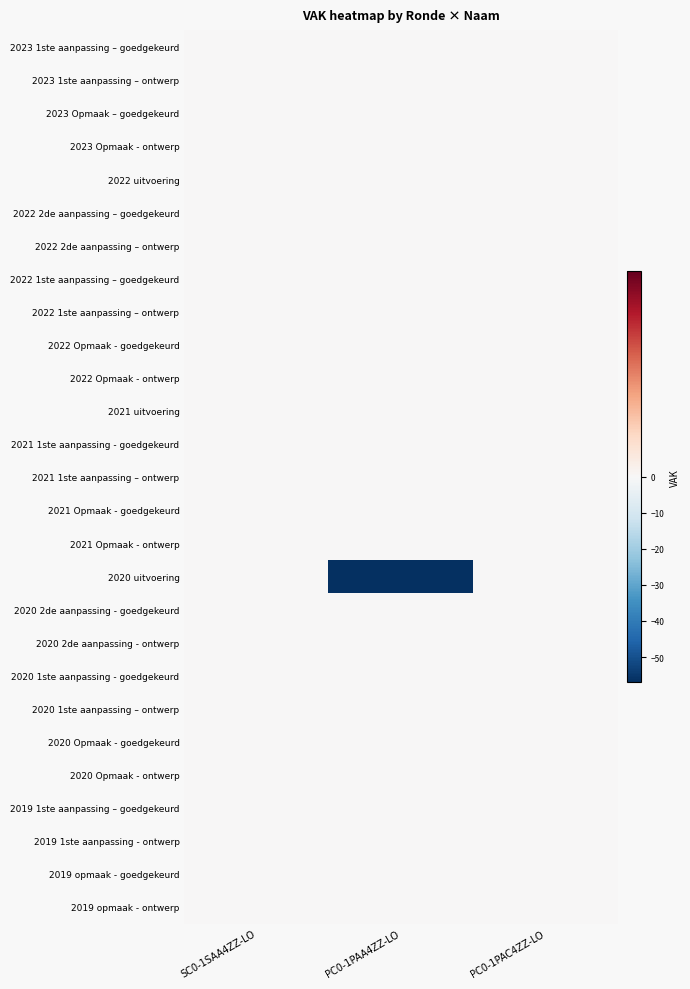

Rank the series at PC0-1PAC4ZZ-LO from highest to lowest value.

2023 1ste aanpassing – goedgekeurd, 2023 1ste aanpassing – ontwerp, 2023 Opmaak – goedgekeurd, 2023 Opmaak - ontwerp, 2022 uitvoering, 2022 2de aanpassing – goedgekeurd, 2022 2de aanpassing – ontwerp, 2022 1ste aanpassing – goedgekeurd, 2022 1ste aanpassing – ontwerp, 2022 Opmaak - goedgekeurd, 2022 Opmaak - ontwerp, 2021 uitvoering, 2021 1ste aanpassing - goedgekeurd, 2021 1ste aanpassing – ontwerp, 2021 Opmaak - goedgekeurd, 2021 Opmaak - ontwerp, 2020 uitvoering, 2020 2de aanpassing - goedgekeurd, 2020 2de aanpassing - ontwerp, 2020 1ste aanpassing - goedgekeurd, 2020 1ste aanpassing – ontwerp, 2020 Opmaak - goedgekeurd, 2020 Opmaak - ontwerp, 2019 1ste aanpassing – goedgekeurd, 2019 1ste aanpassing - ontwerp, 2019 opmaak - goedgekeurd, 2019 opmaak - ontwerp